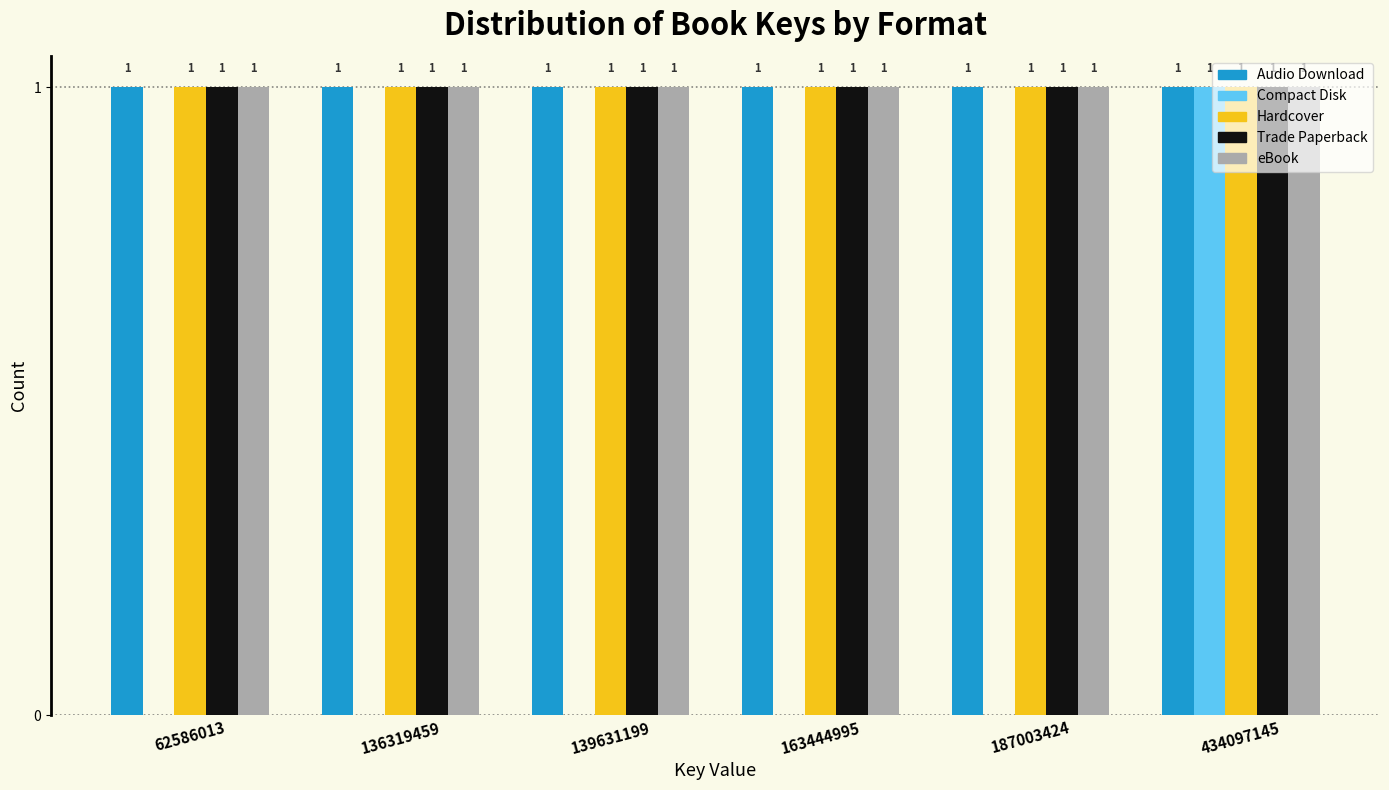

What is the sum of all Audio Download values?

6